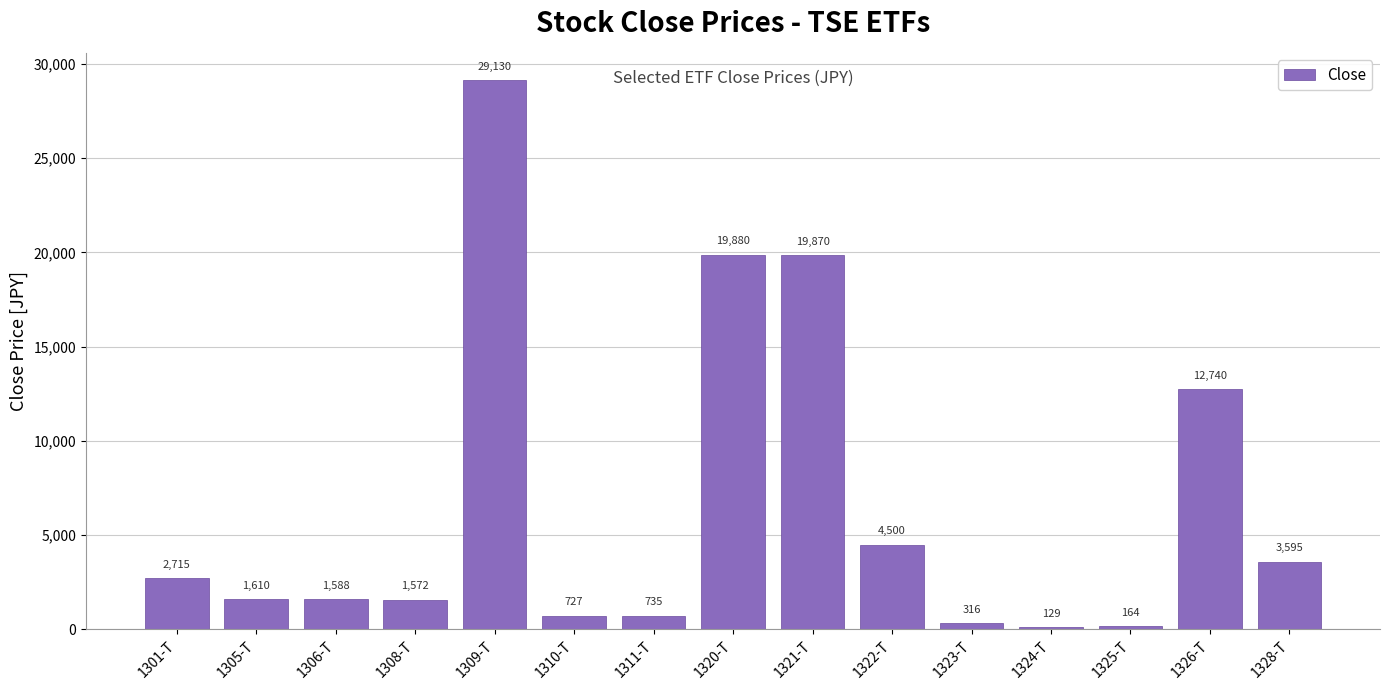

What is the difference between the maximum and second lowest values?

28966